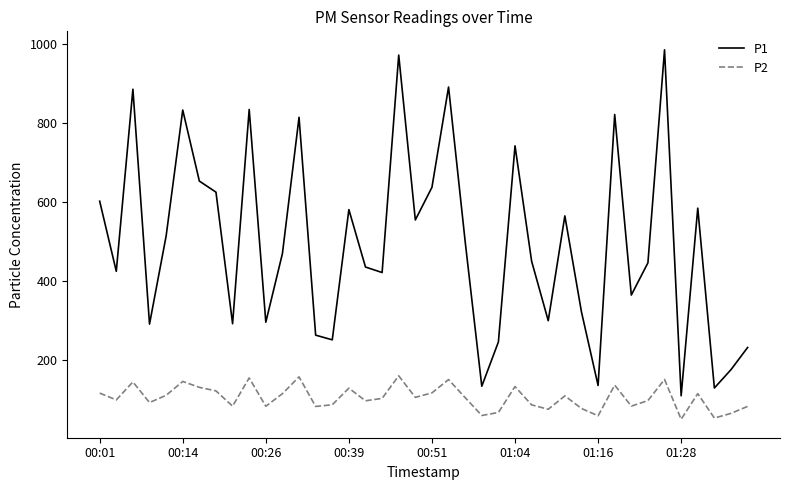

What is the smallest value displayed?

50.9